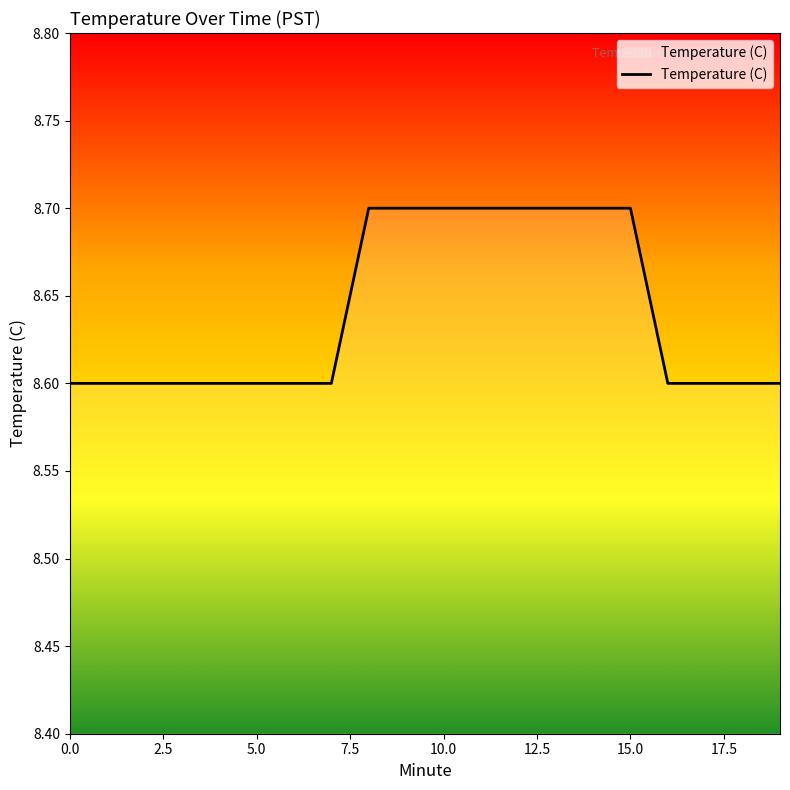

What is the maximum value shown in the chart?

8.7